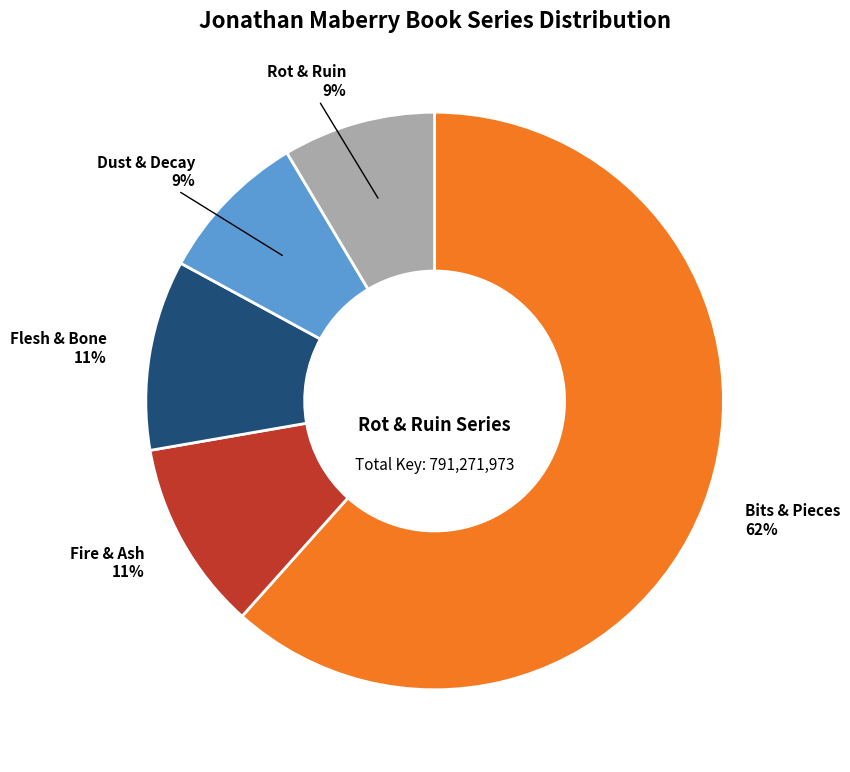

Is it true that Rot & Ruin is 9% of the pie?

True